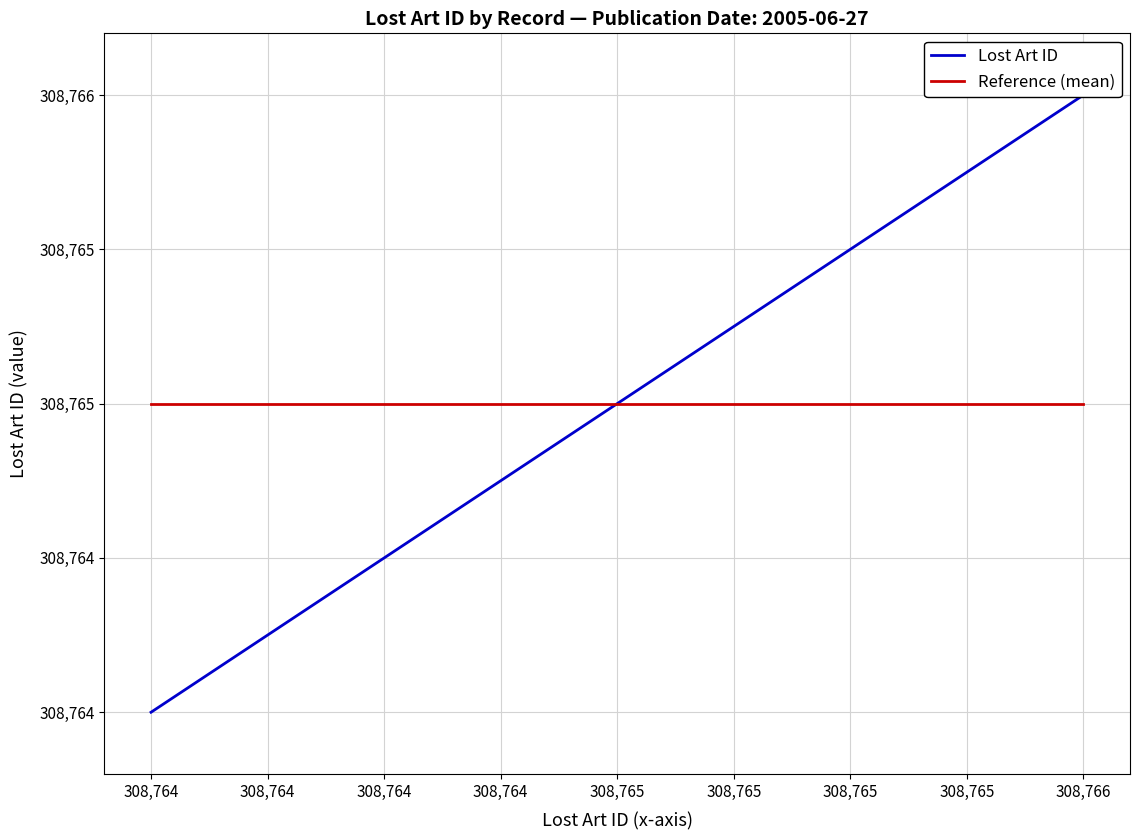

Which series changed the most between 308,765 and 308,766?

Lost Art ID